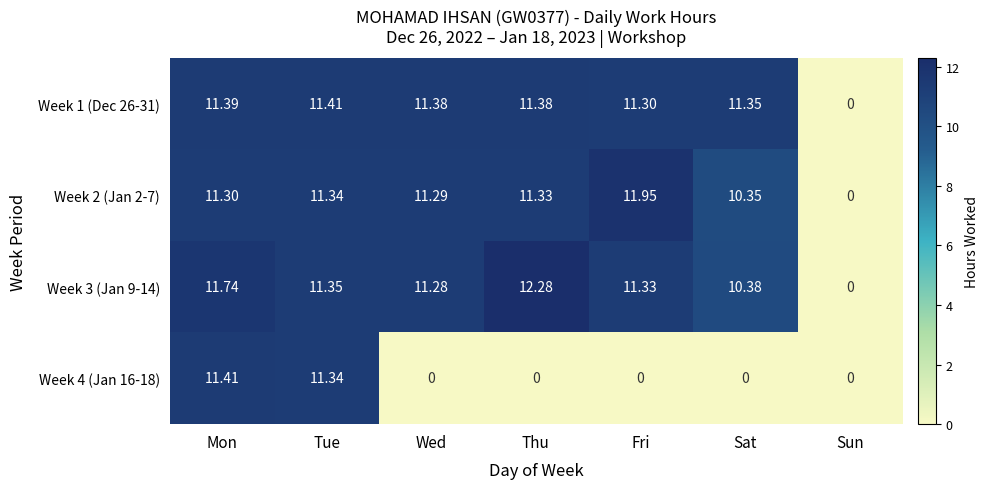

Is the value of Week 3 (Jan 9-14) at Mon greater than the value of Week 1 (Dec 26-31) at Mon?

Yes